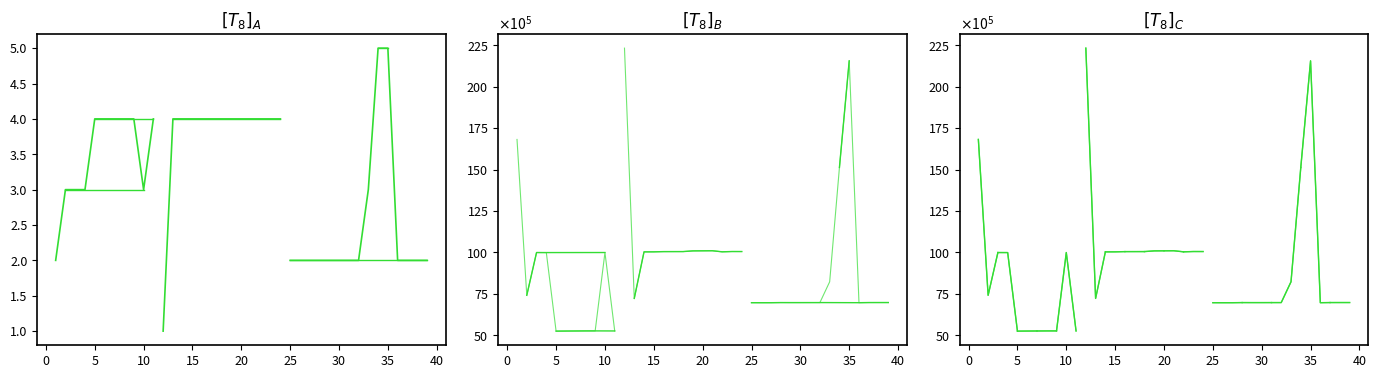

What is the sum of the CHR values at 13 and 36?

6